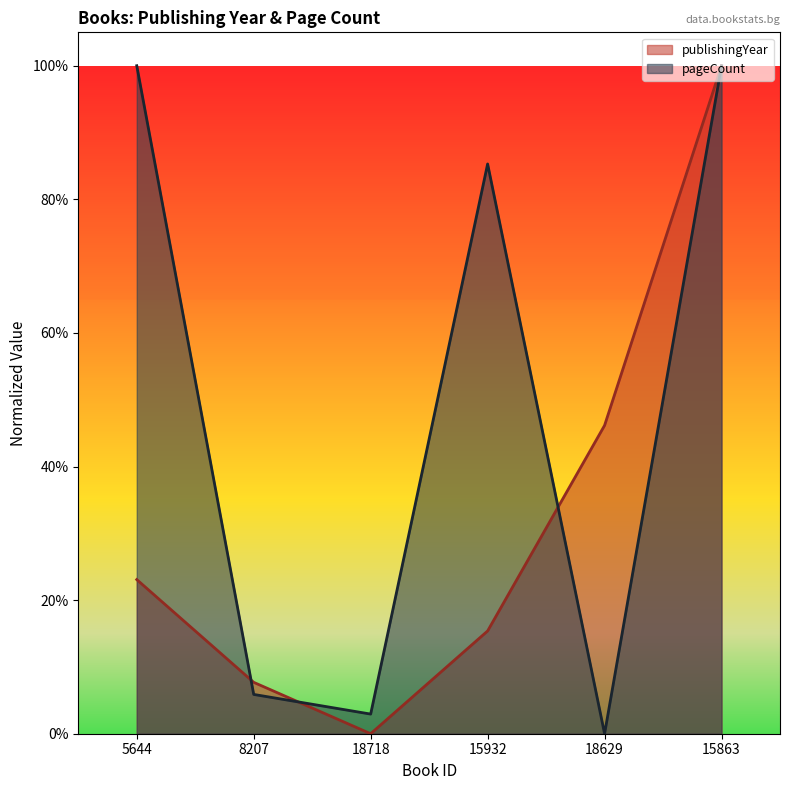

Which series has the largest total across all categories?

pageCount